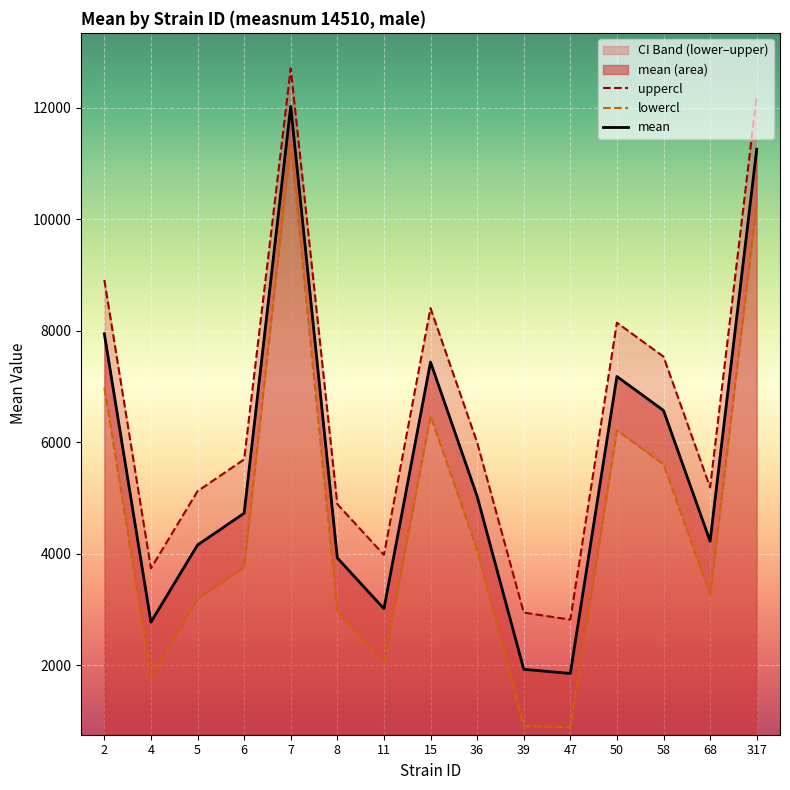

In mean, how many points are higher than both neighbors (excluding endpoints)?

3